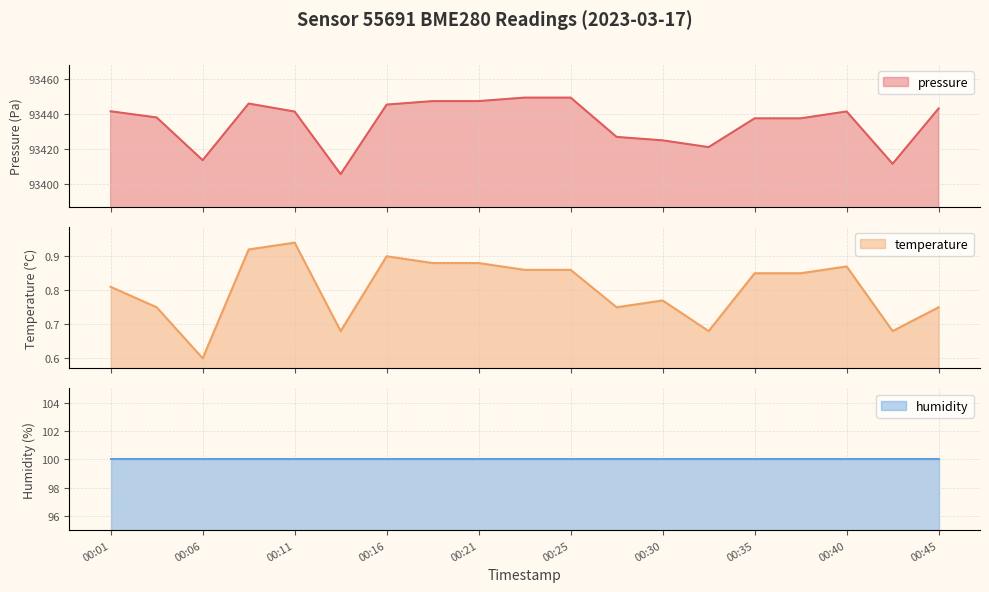

How many interior local peaks does the pressure series have?

2